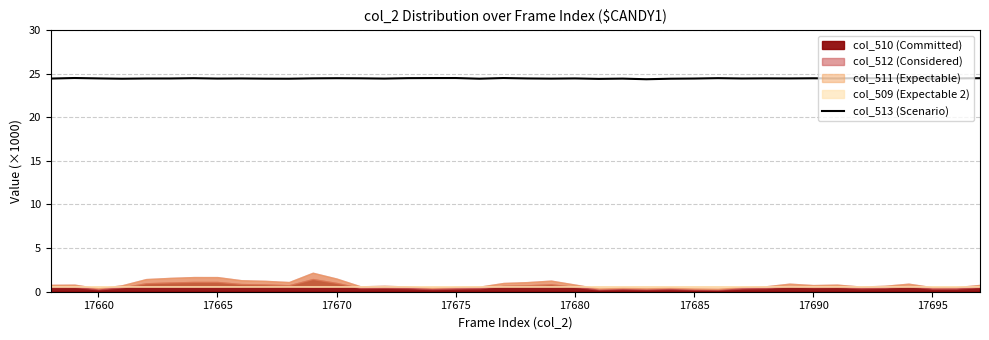

What is the minimum value for col_513 (Scenario)?

24.4